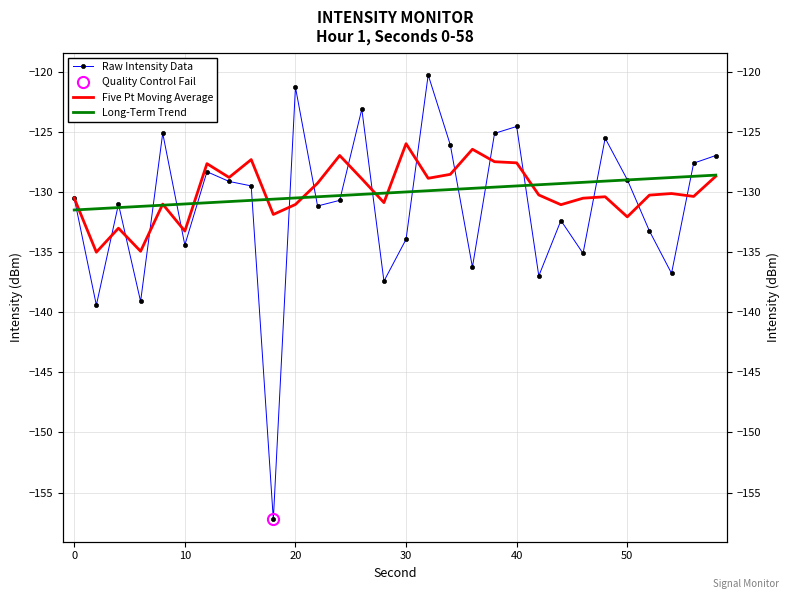

What is the sum of all Five Pt Moving Average values?

-3899.1